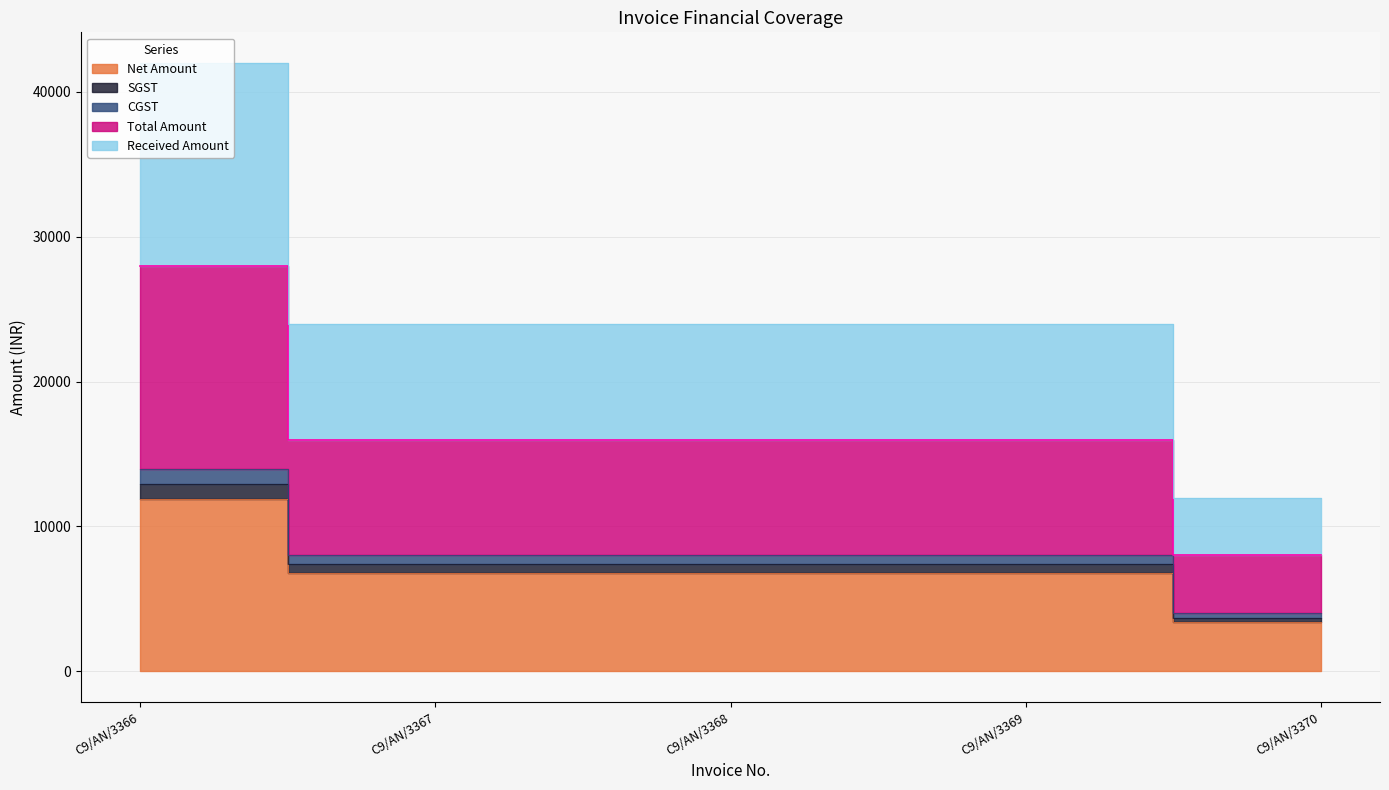

What is the difference between the highest and lowest values at C9/AN/3366?

30135.6